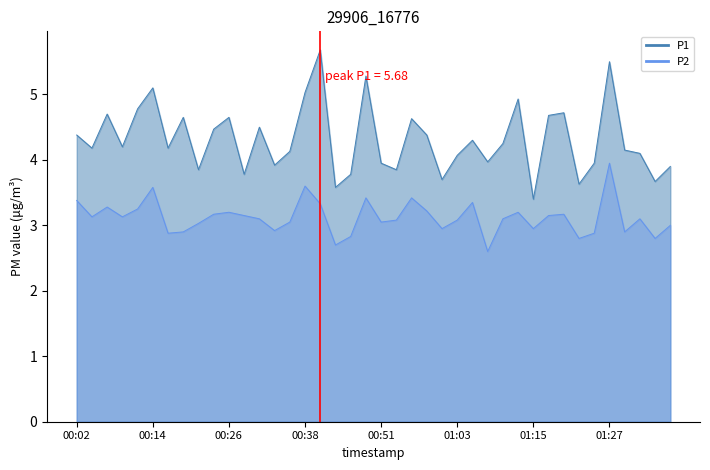

What is the spread (max minus min) of values at 01:08?

1.4